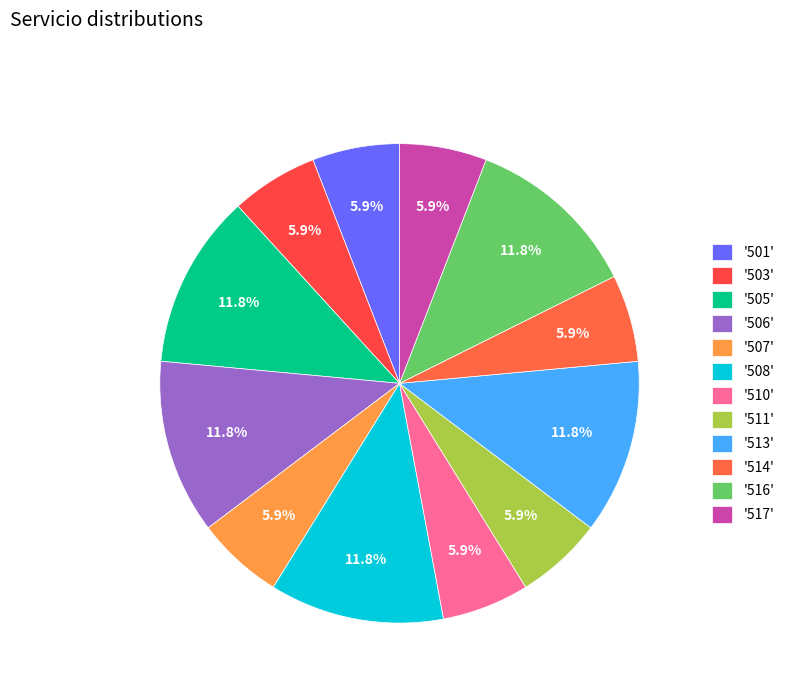

Does any single category account for the majority?

No